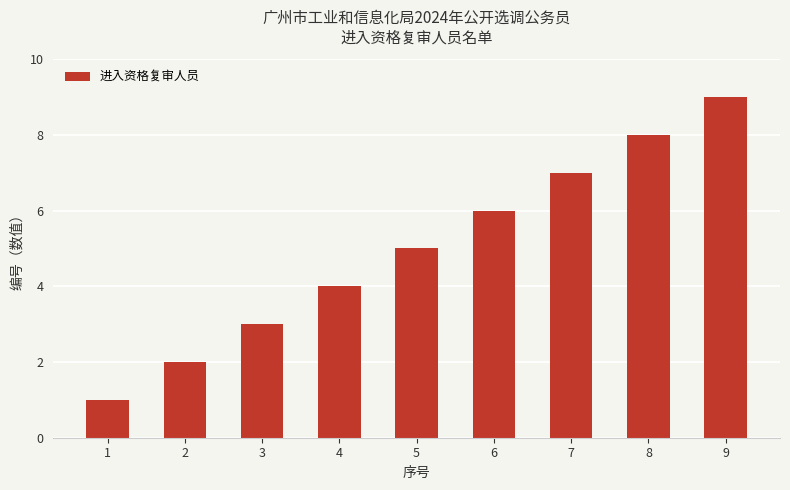

Rank the categories by value from highest to lowest.

9, 8, 7, 6, 5, 4, 3, 2, 1